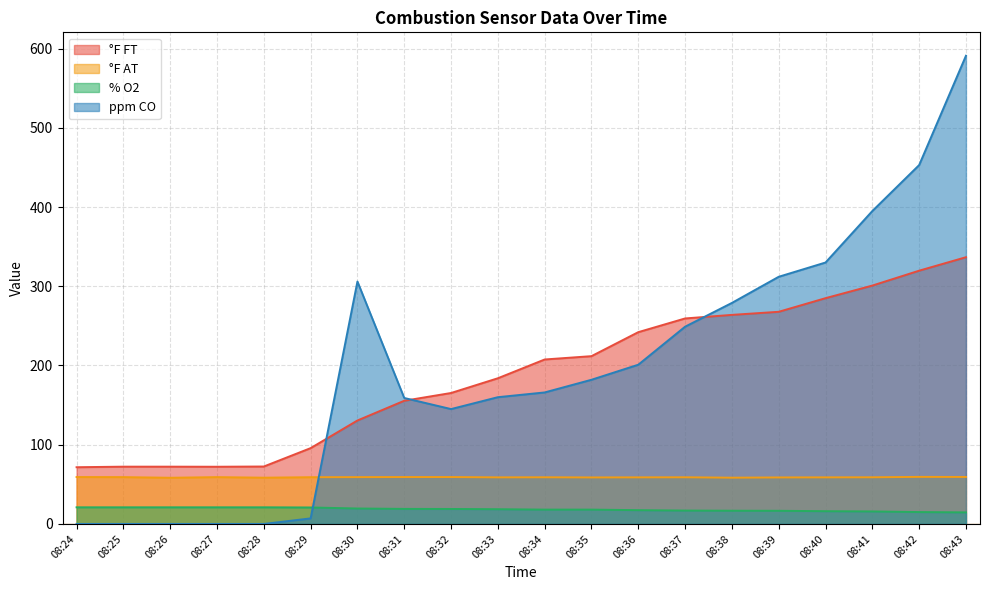

What are all the series names shown in the legend?

°F FT, °F AT, % O2, ppm CO